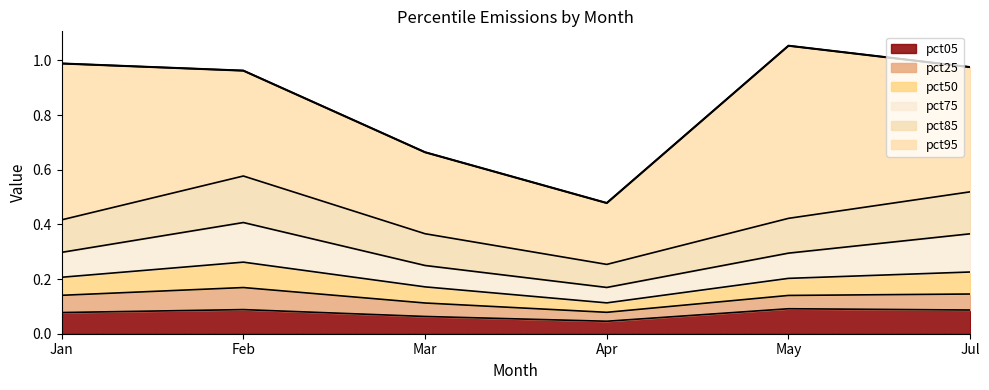

What are all the series names shown in the legend?

pct05, pct25, pct50, pct75, pct85, pct95